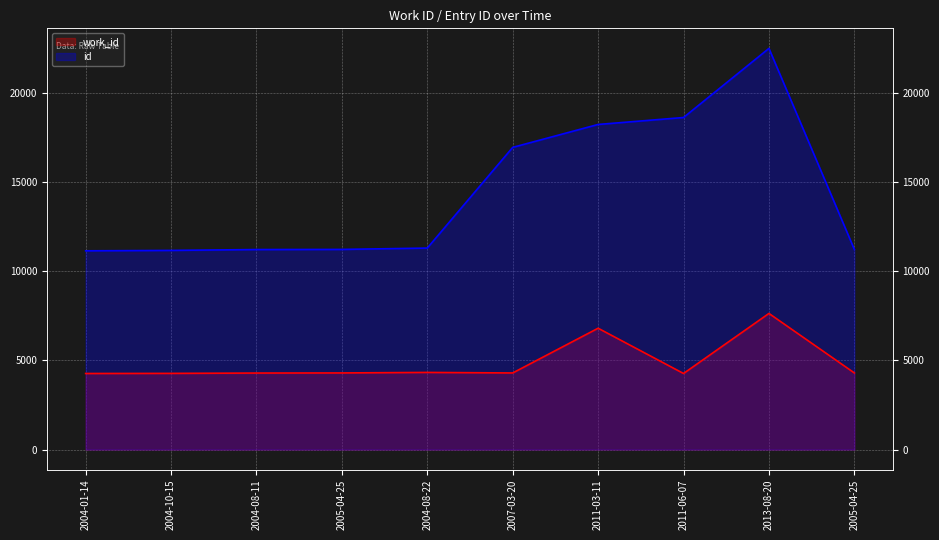

What is the sum of the work_id values at 2005-04-25 and 2005-04-25?

8600